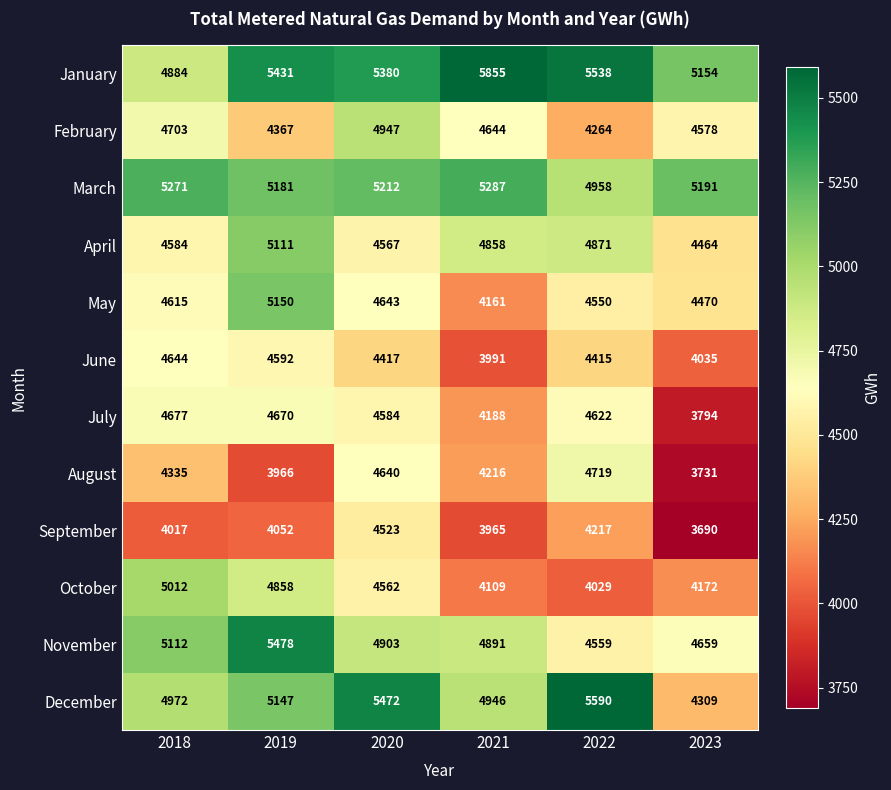

Which series has the widest spread of values?

December